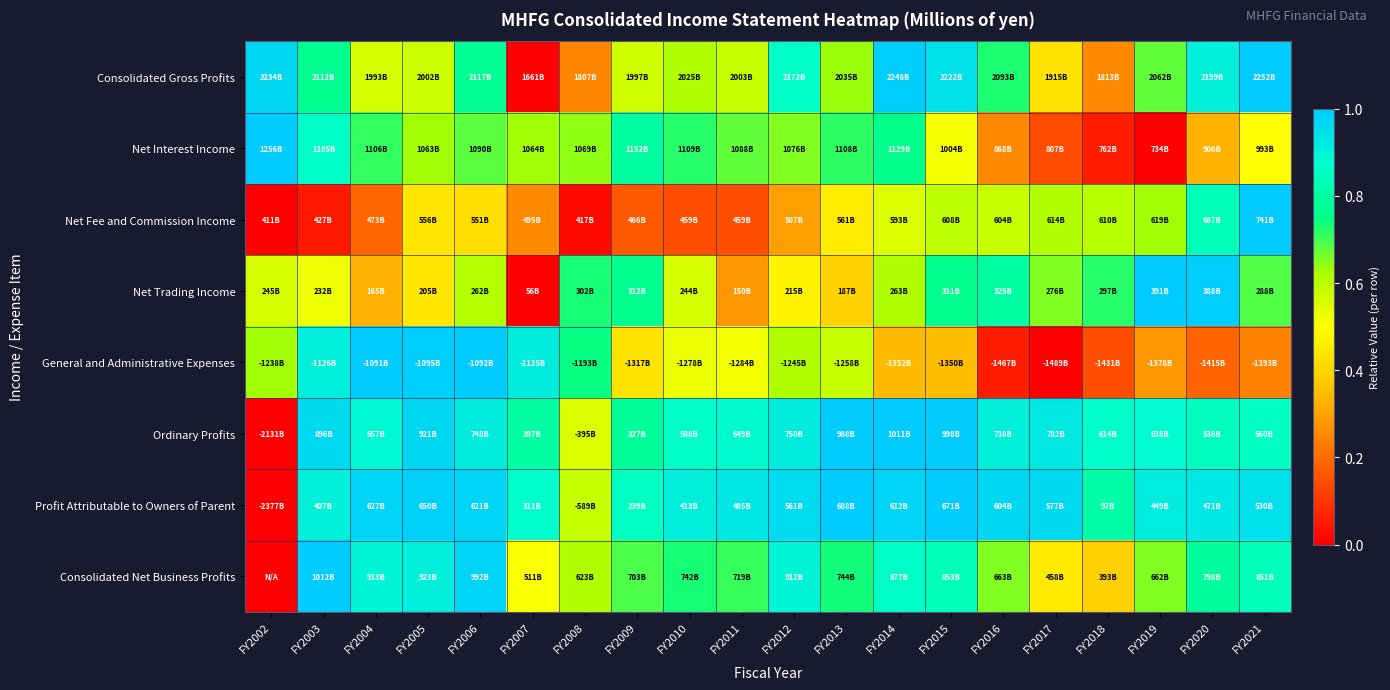

At FY2010, list the series in order from smallest to largest.

Net Fee and Commission Income, General and Administrative Expenses, Net Trading Income, Consolidated Gross Profits, Net Interest Income, Consolidated Net Business Profits, Ordinary Profits, Profit Attributable to Owners of Parent